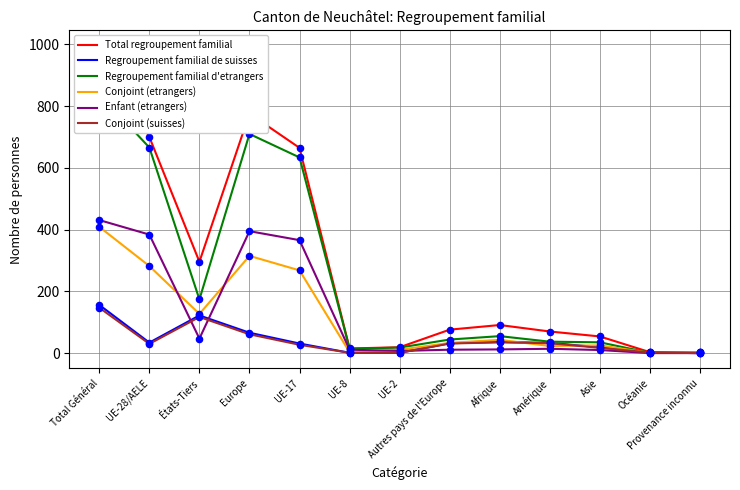

What are all the series names shown in the legend?

Total regroupement familial, Regroupement familial de suisses, Regroupement familial d'etrangers, Conjoint (etrangers), Enfant (etrangers), Conjoint (suisses)